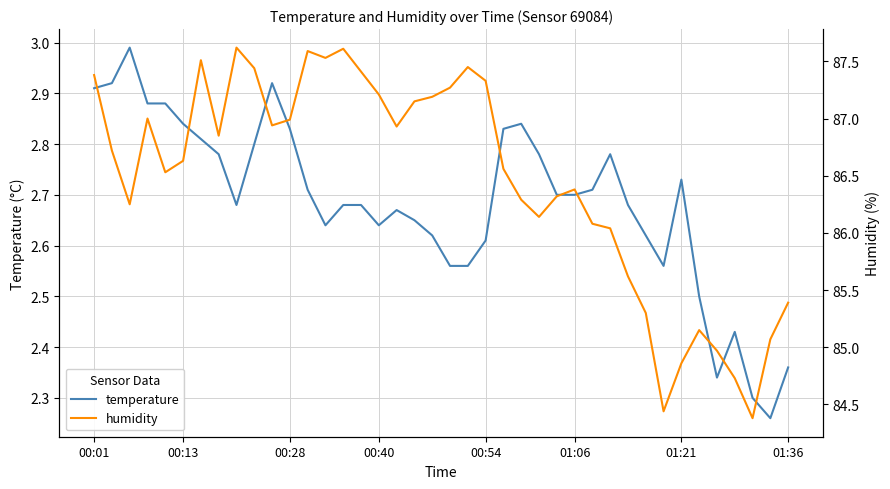

Which series changed the most between 00:54 and 35?

humidity